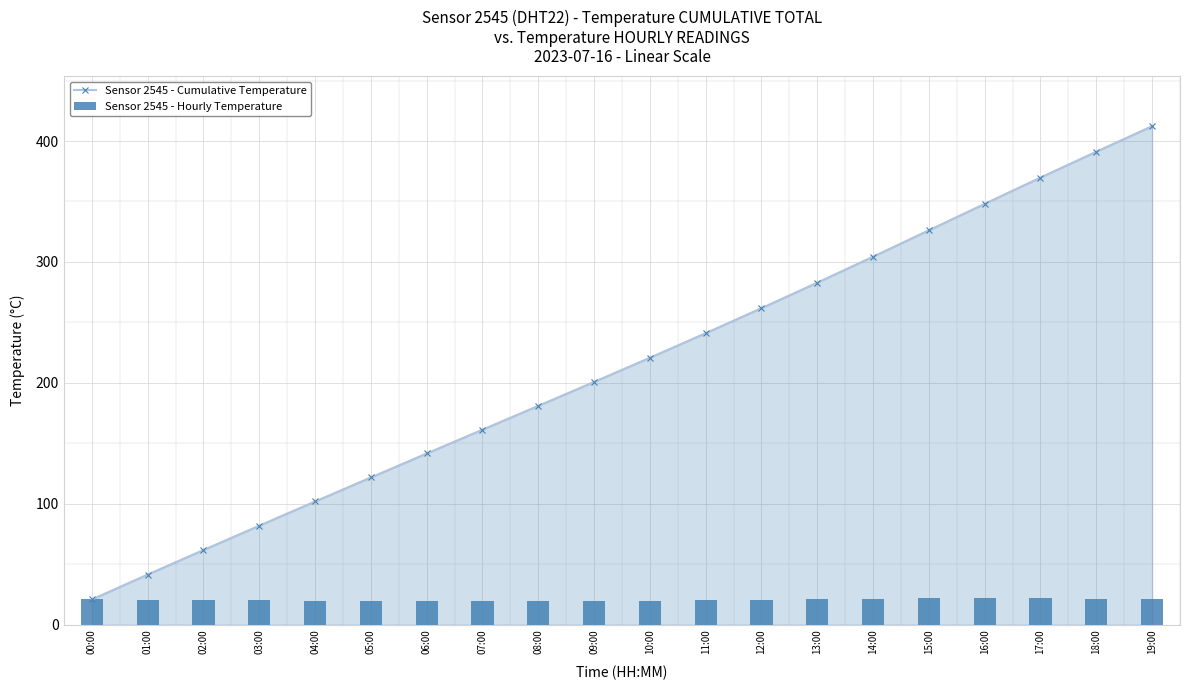

What is the sum of all Sensor 2545 - Hourly Temperature values?

412.3